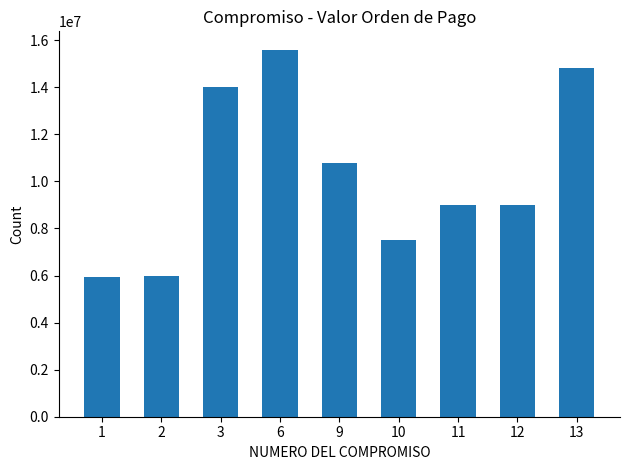

What is the maximum value shown in the chart?

15600000